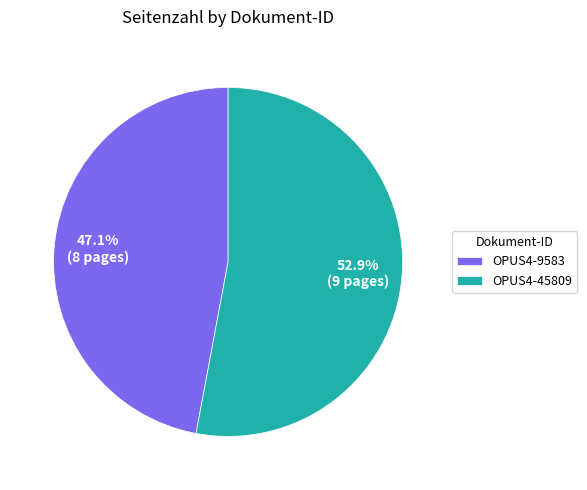

How many slices are in this pie chart?

2